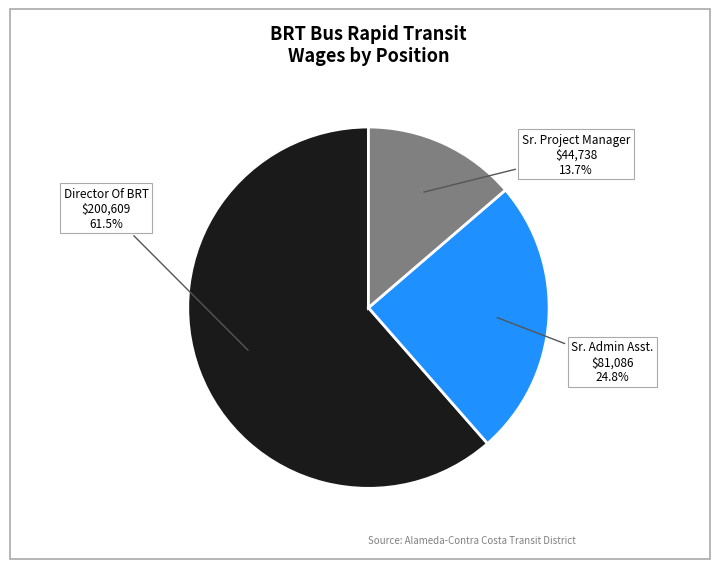

Is there any slice that represents more than half of the pie?

Yes